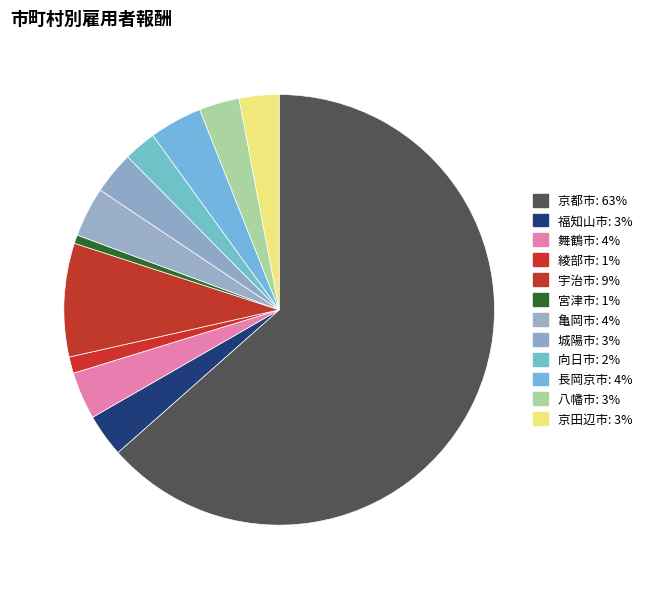

Combined, do 舞鶴市 and 宇治市 account for over 50%?

No